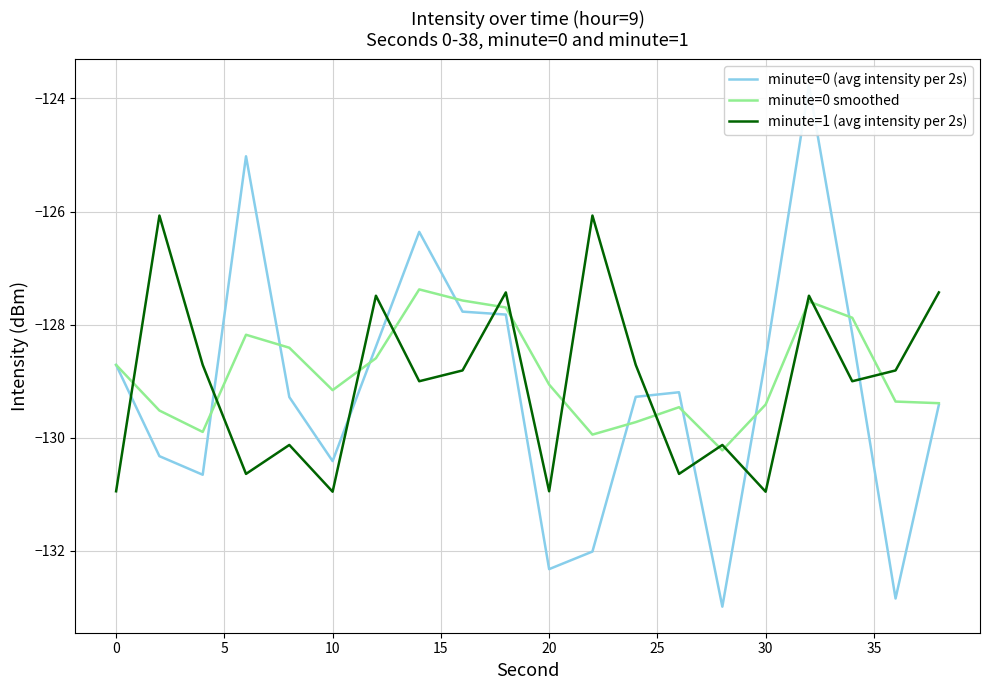

What is the difference between the maximum and minimum values in the minute=1 (avg intensity per 2s) series?

4.9